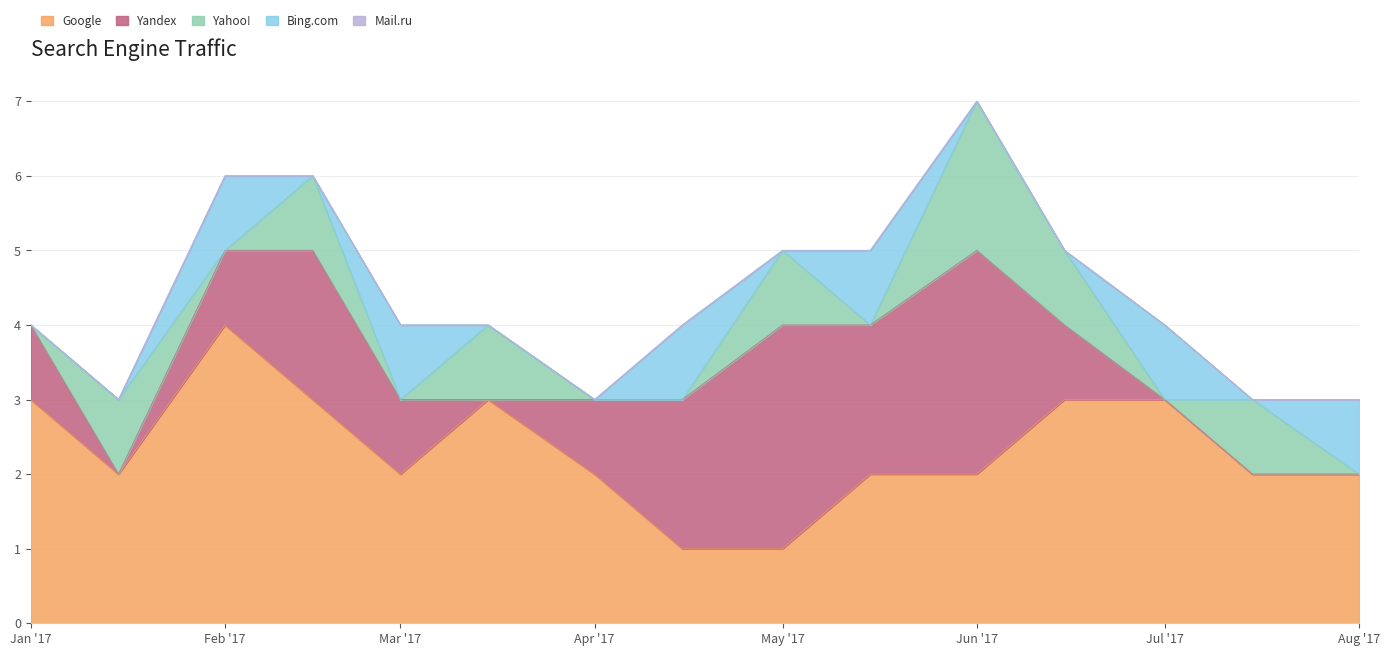

What is the label of the 3rd point from the right?

2017-07-01